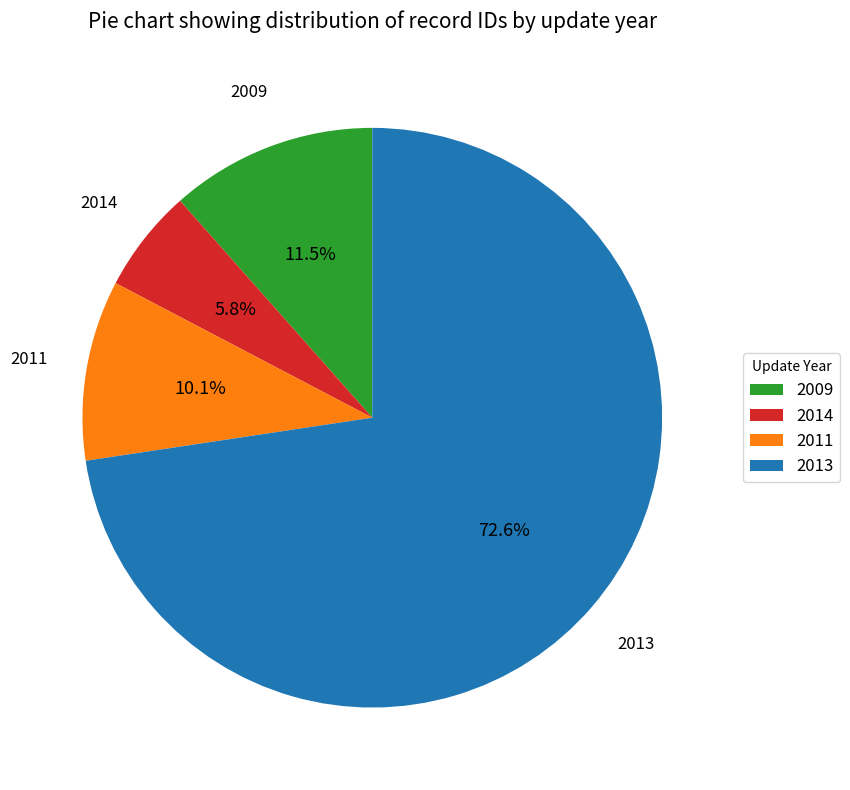

How much of the chart is everything except 2013?

27.4%